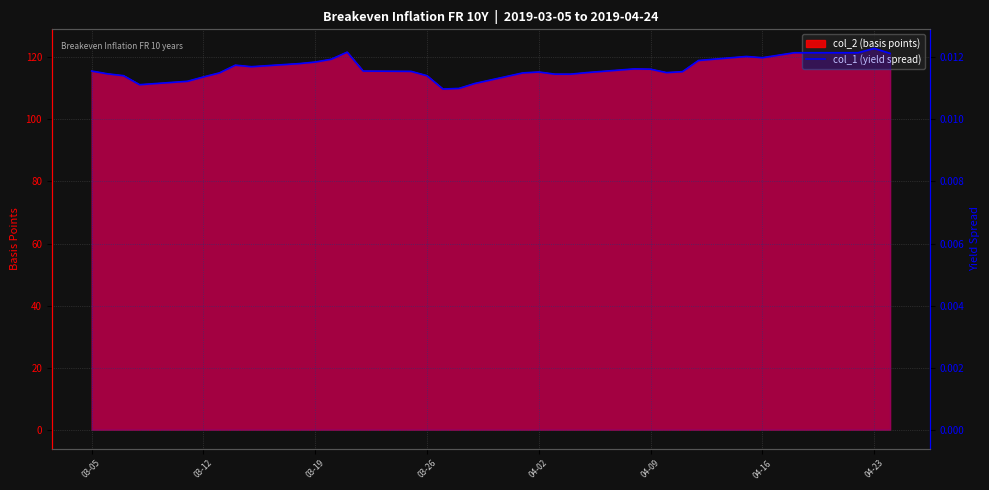

How many points are lower than both their immediate neighbors (excluding endpoints)?

5